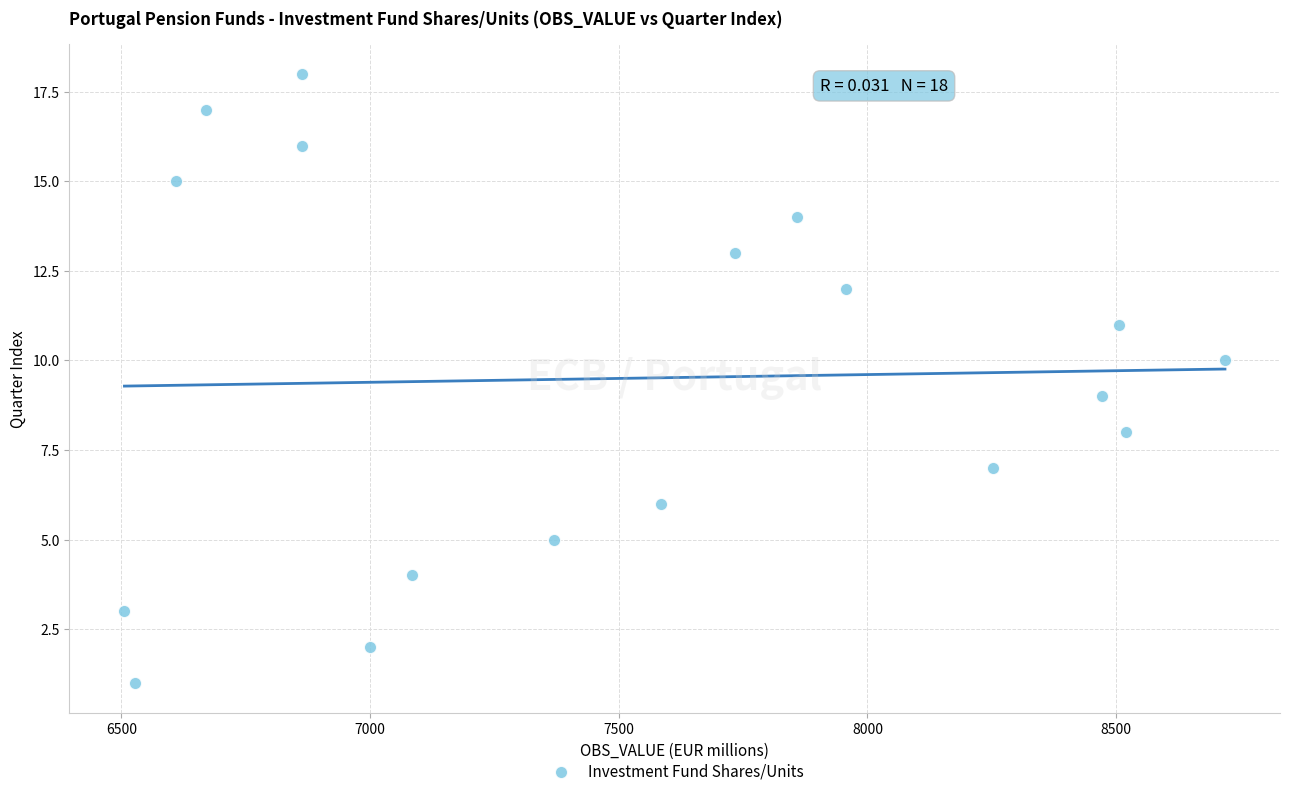

What is the range of Y values (max minus min)?

17